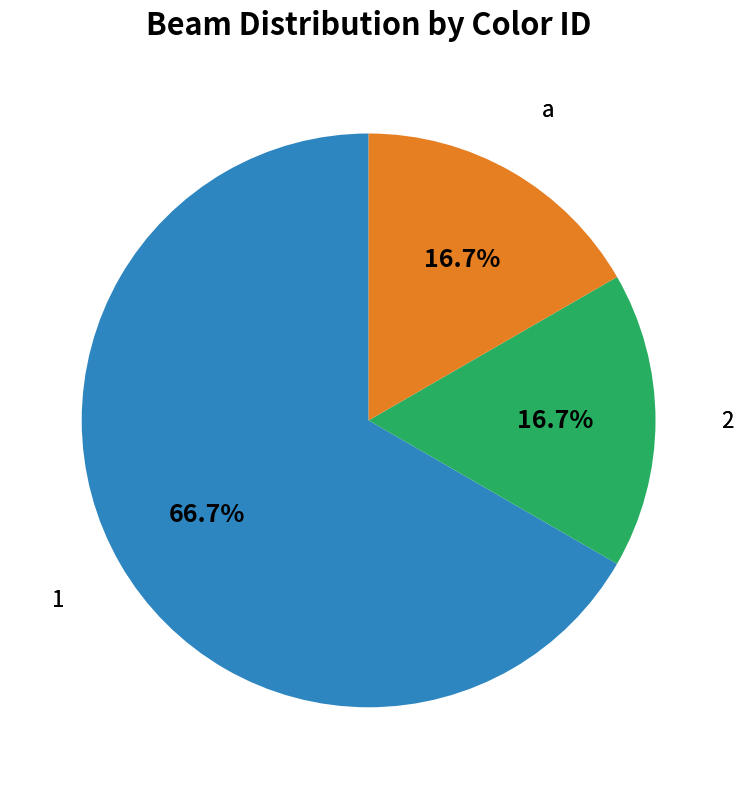

Does any single category account for the majority?

Yes